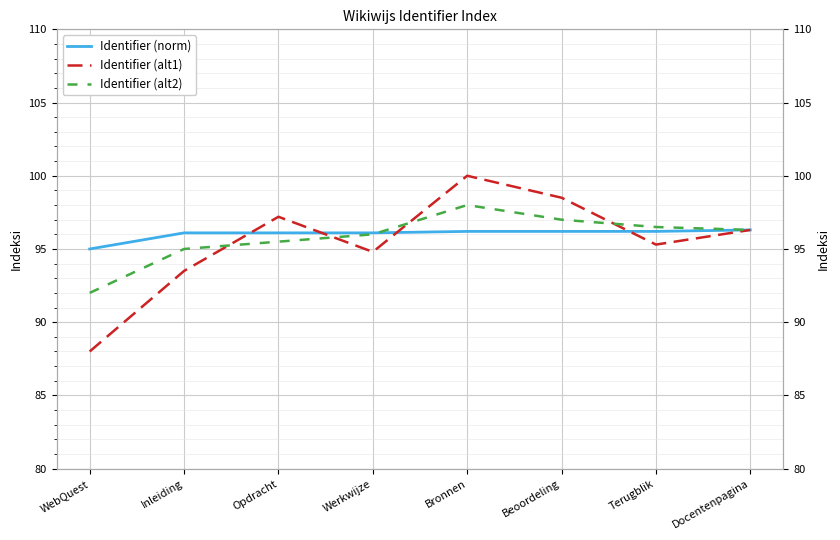

Between which two adjacent categories do Identifier (alt2) and Identifier (norm) first intersect?

Werkwijze and Bronnen